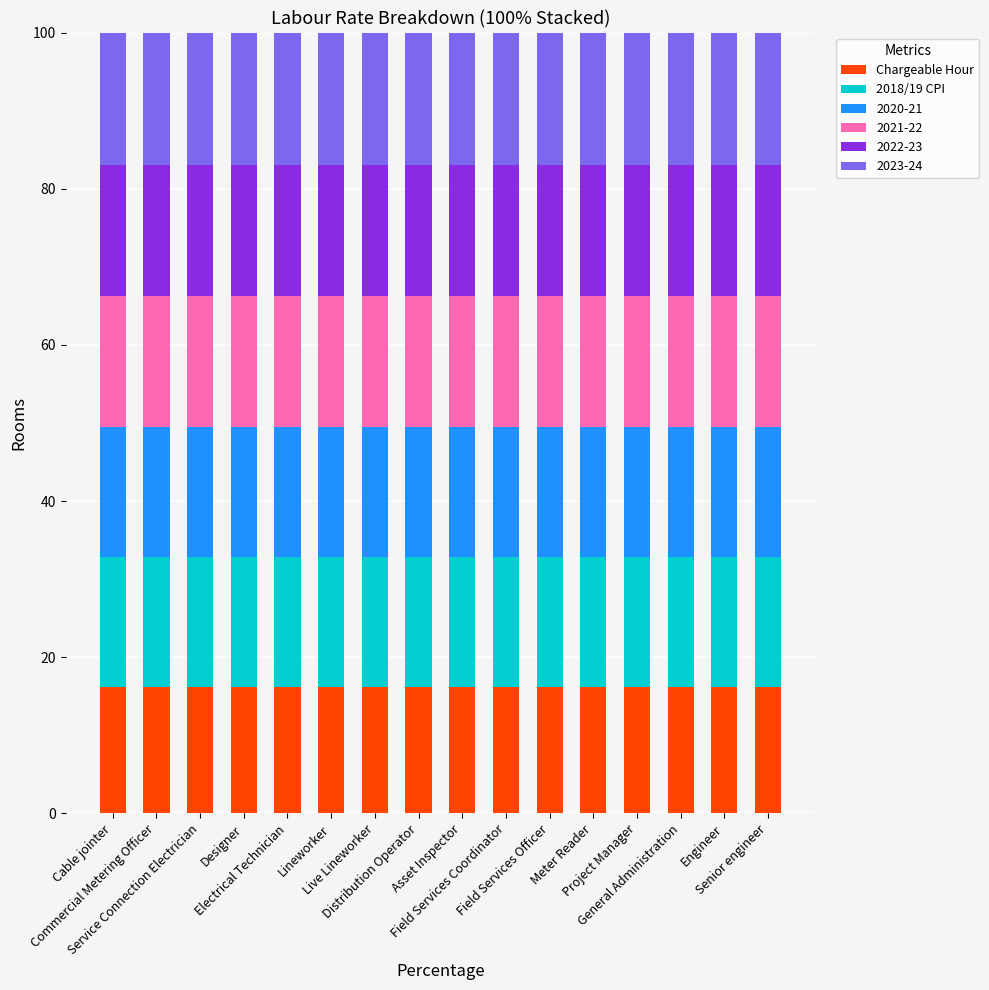

What is the maximum value for Chargeable Hour?

16.2